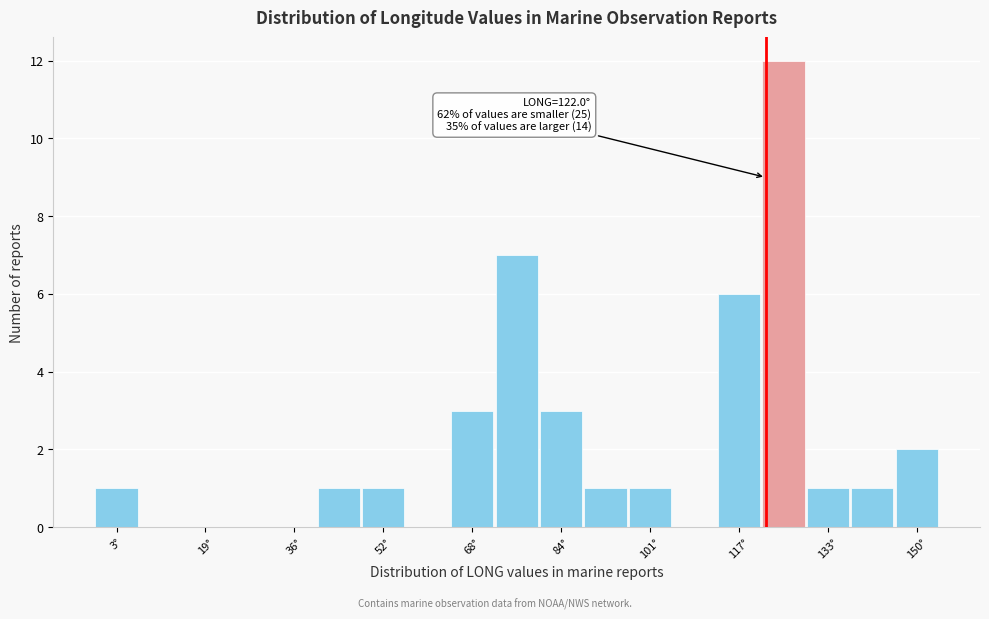

Which range on the x-axis has the tallest bar?

122 to 130